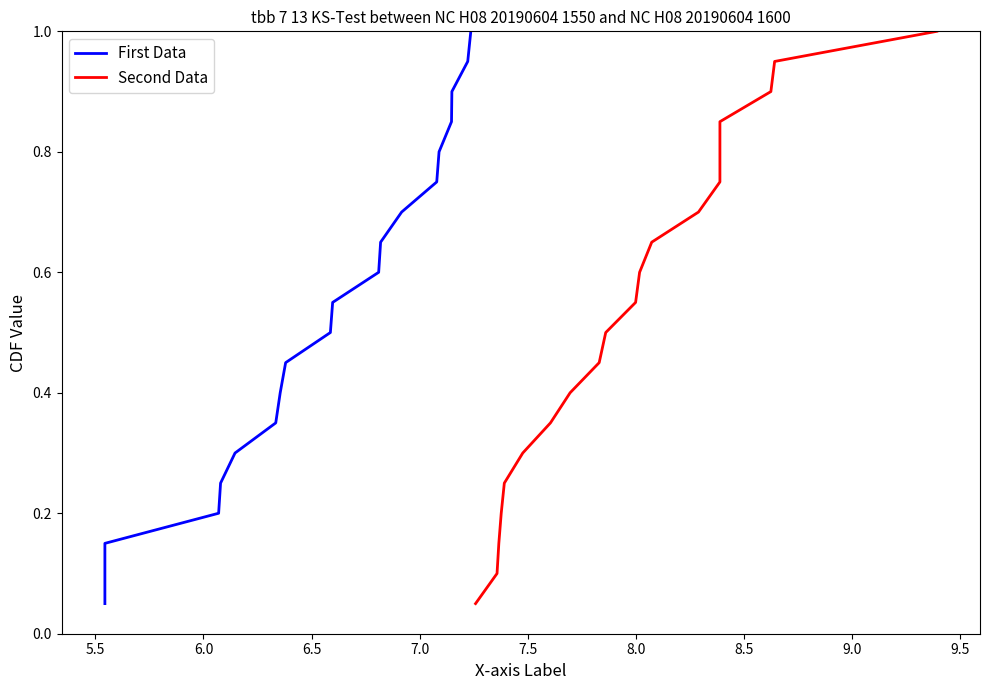

Reading right to left, transcribe all the data shown in this chart.

First Data: 1.0	0.9	0.9	0.8	0.8	0.8	0.7	0.7	0.6	0.6	0.5	0.5	0.4	0.3	0.3	0.2	0.2	0.1	0.1	0.1
Second Data: 1.0	0.9	0.9	0.8	0.8	0.8	0.7	0.7	0.6	0.6	0.5	0.5	0.4	0.3	0.3	0.2	0.2	0.1	0.1	0.1